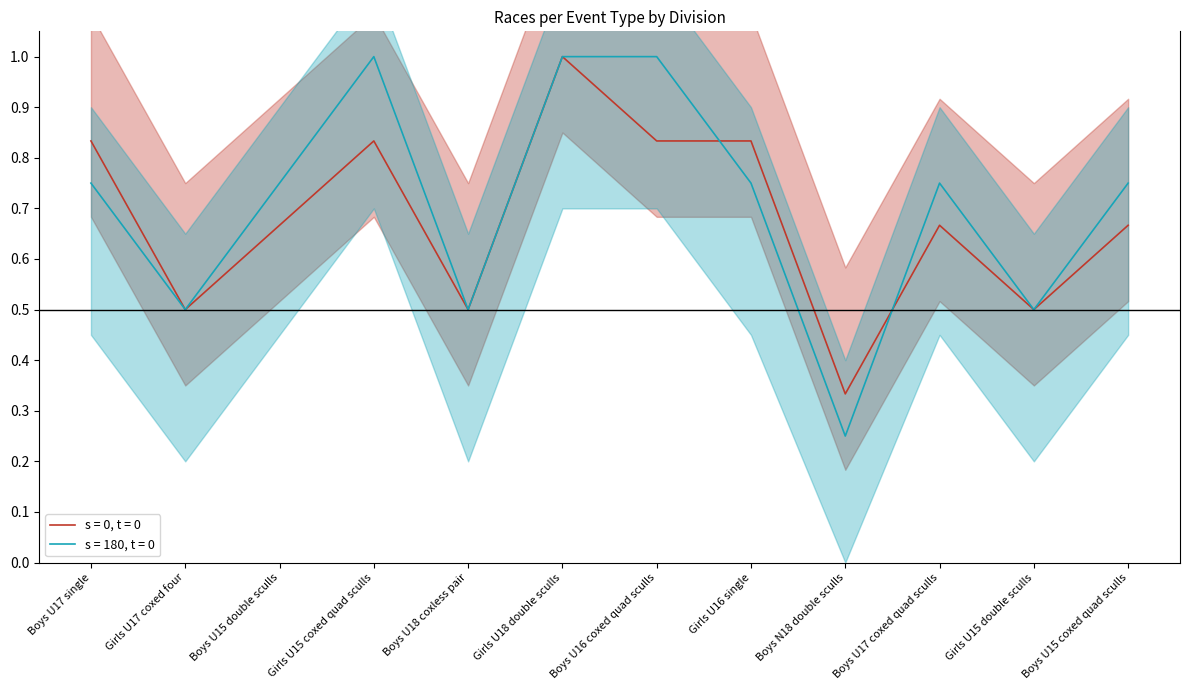

What position from the left is Boys U15 double sculls?

3